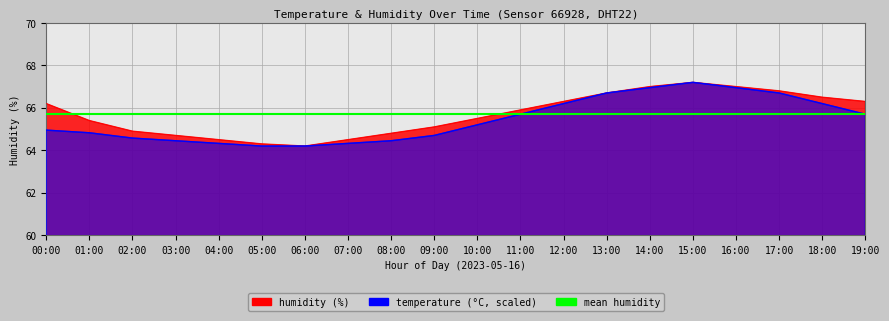

At which category does the chart reach its peak across all series?

15:00